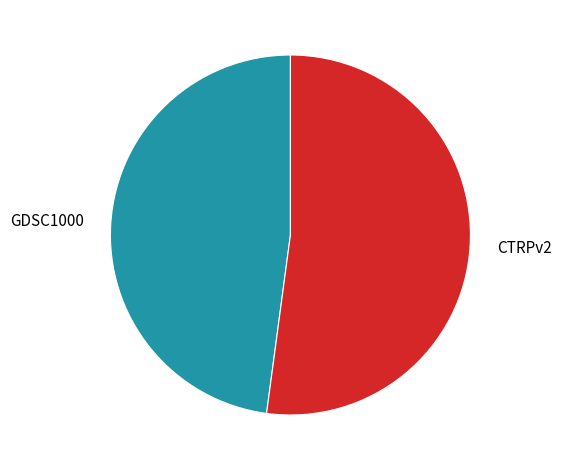

Which slice represents more than half of the pie?

CTRPv2